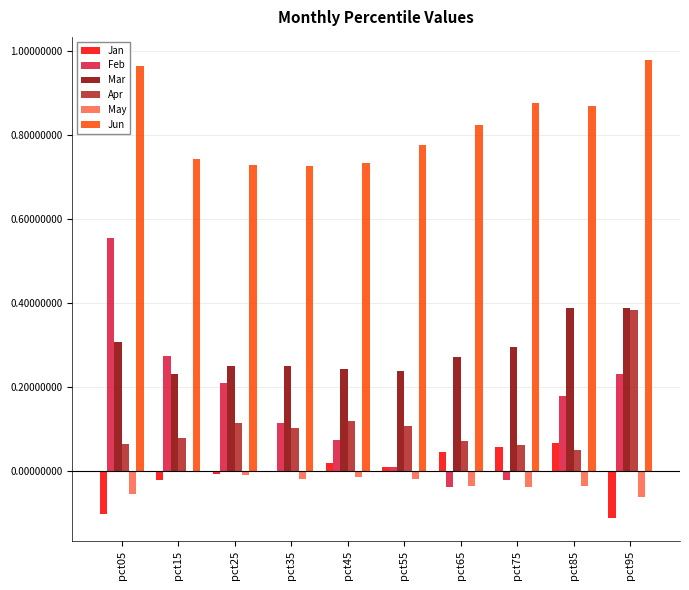

Where is Feb nearest to the value 0?

pct55